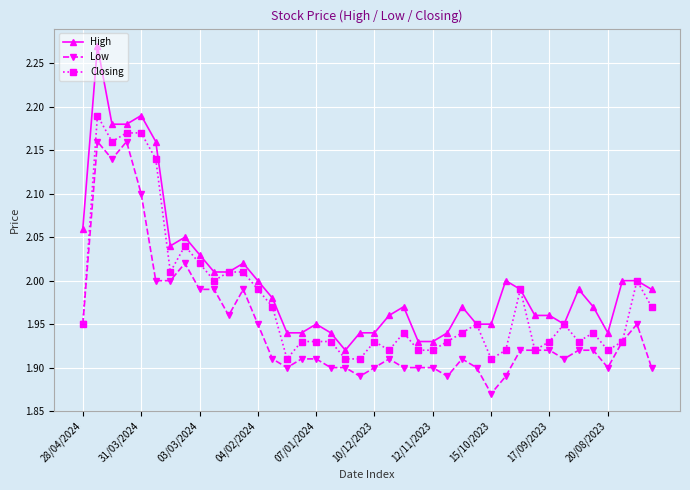

Which series has the largest range (max minus min)?

High